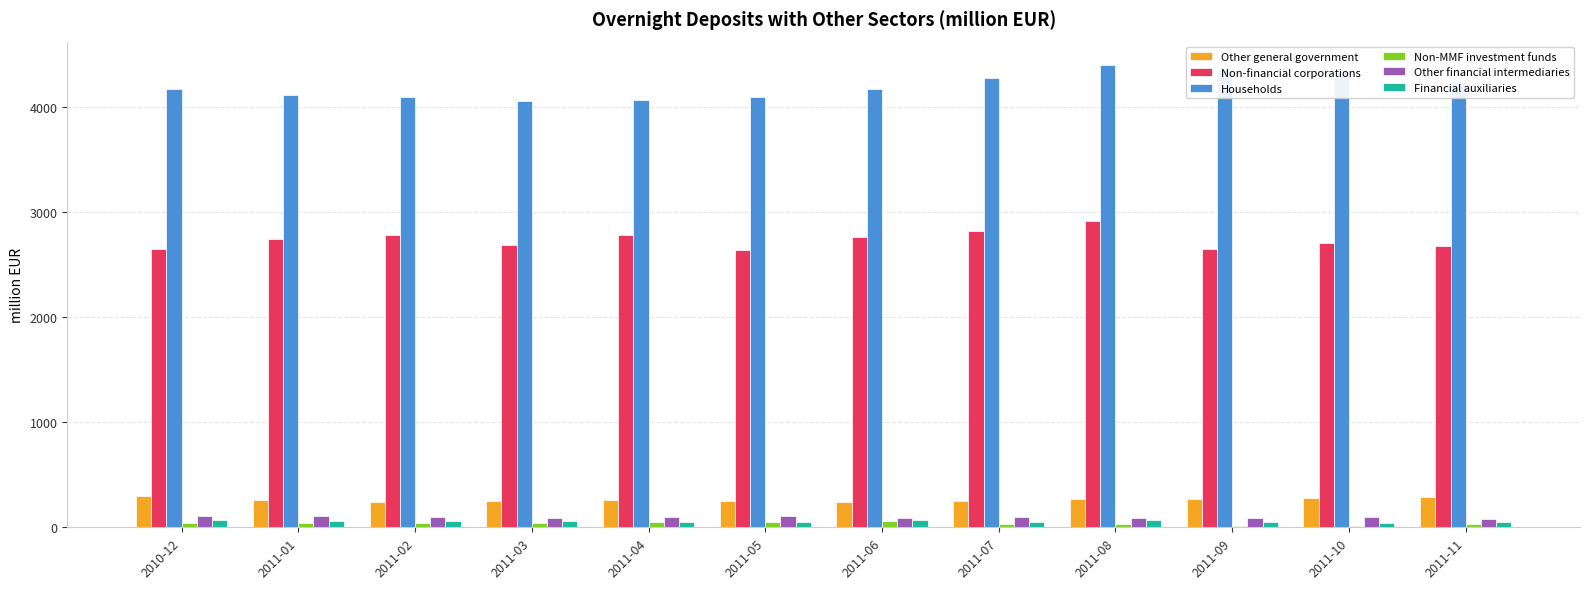

Are the bars horizontal?

No